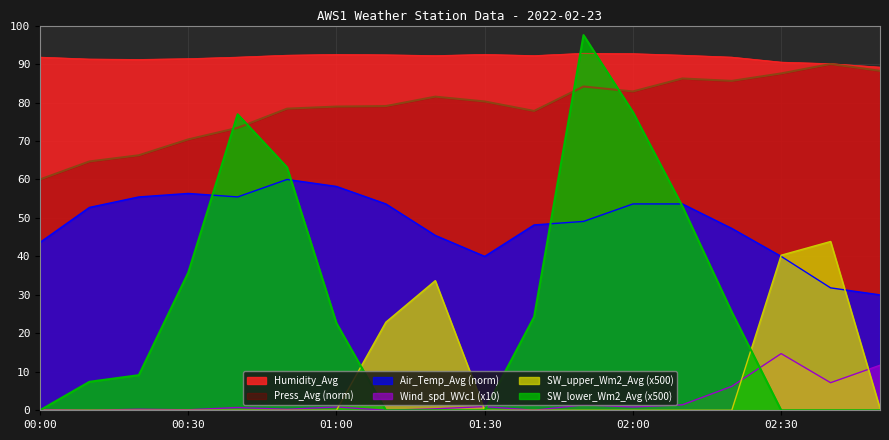

What are all the series names shown in the legend?

Humidity_Avg, Press_Avg (norm), Air_Temp_Avg (norm), Wind_spd_WVc1 (x10), SW_upper_Wm2_Avg (x500), SW_lower_Wm2_Avg (x500)